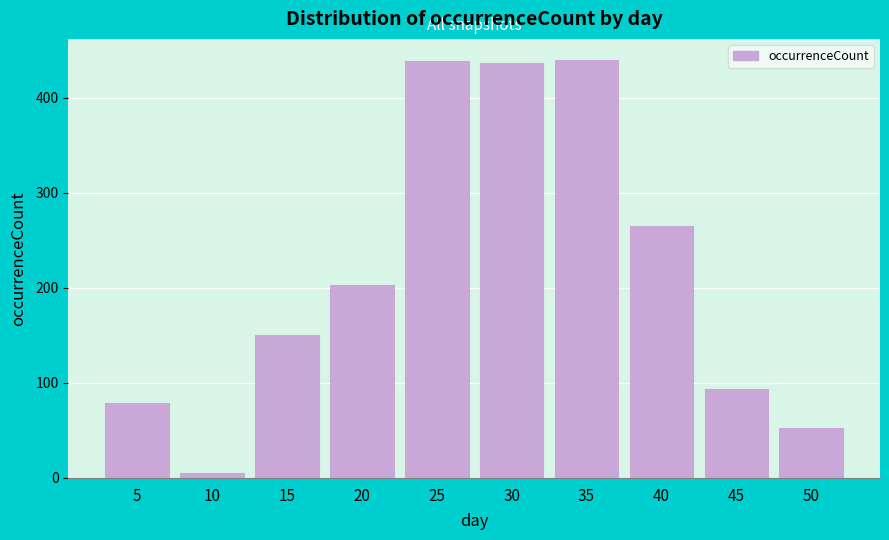

Which category has the lowest value across all series?

10